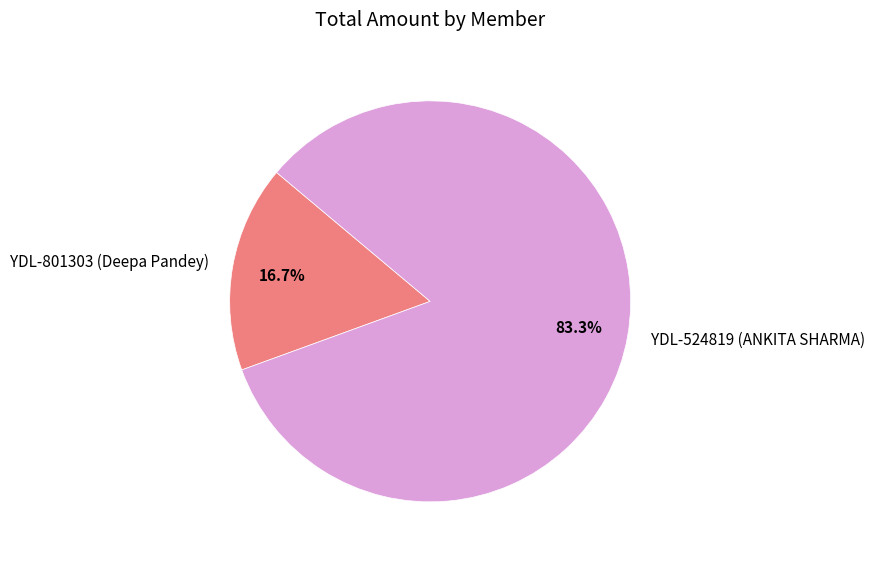

True or false: YDL-801303 (Deepa Pandey) accounts for 17% of the total.

True